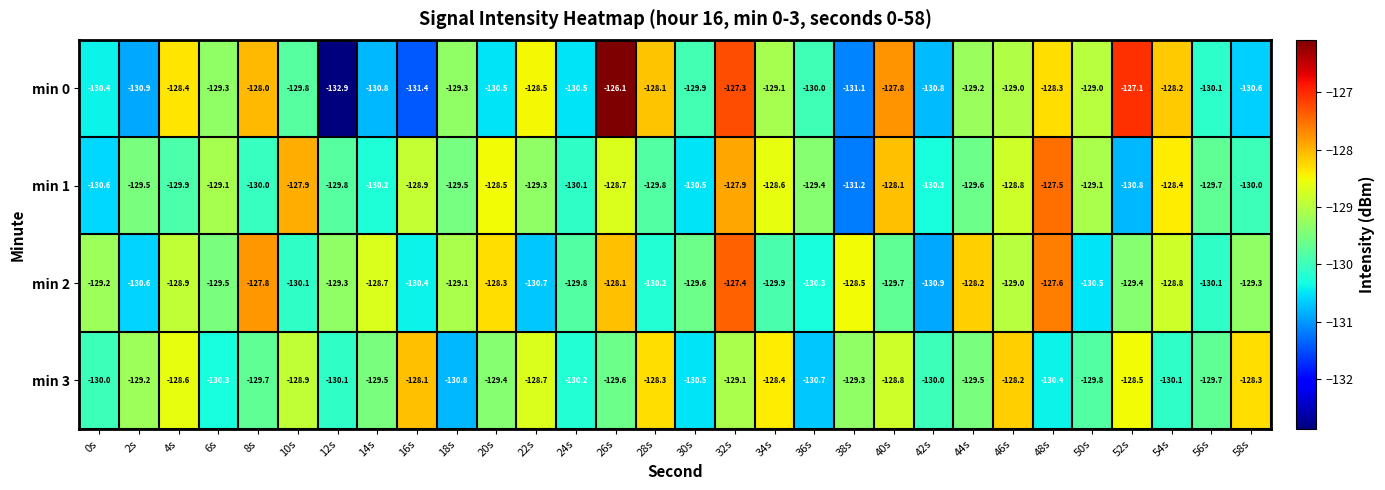

What is the total value across all series at 58s?

-518.2